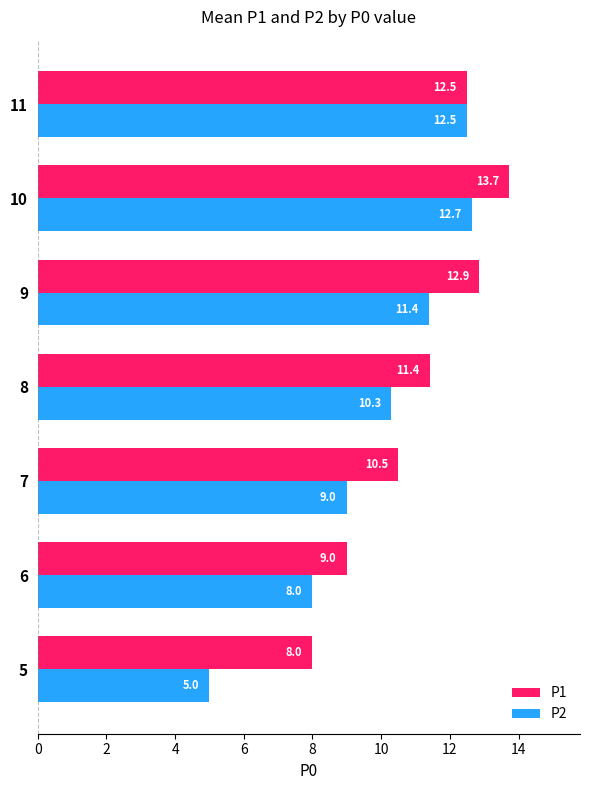

Rank the series by their average value, from highest to lowest.

P1, P2